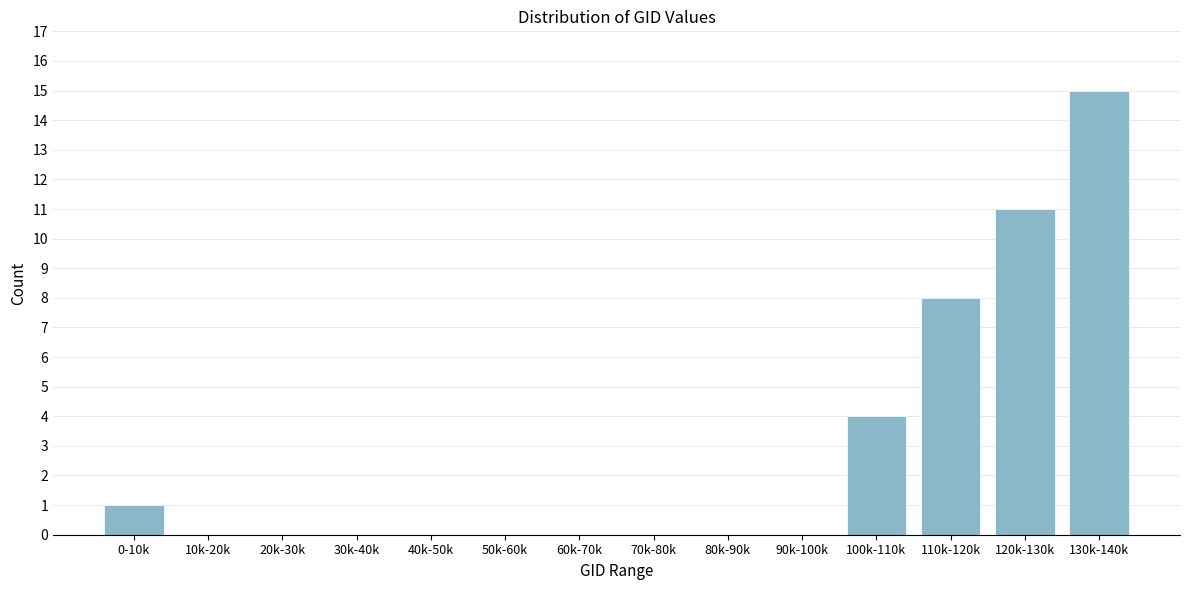

Reading left to right, what are all the values shown in this chart?

0-10k=1	10k-20k=0	20k-30k=0	30k-40k=0	40k-50k=0	50k-60k=0	60k-70k=0	70k-80k=0	80k-90k=0	90k-100k=0	100k-110k=4	110k-120k=8	120k-130k=11	130k-140k=15